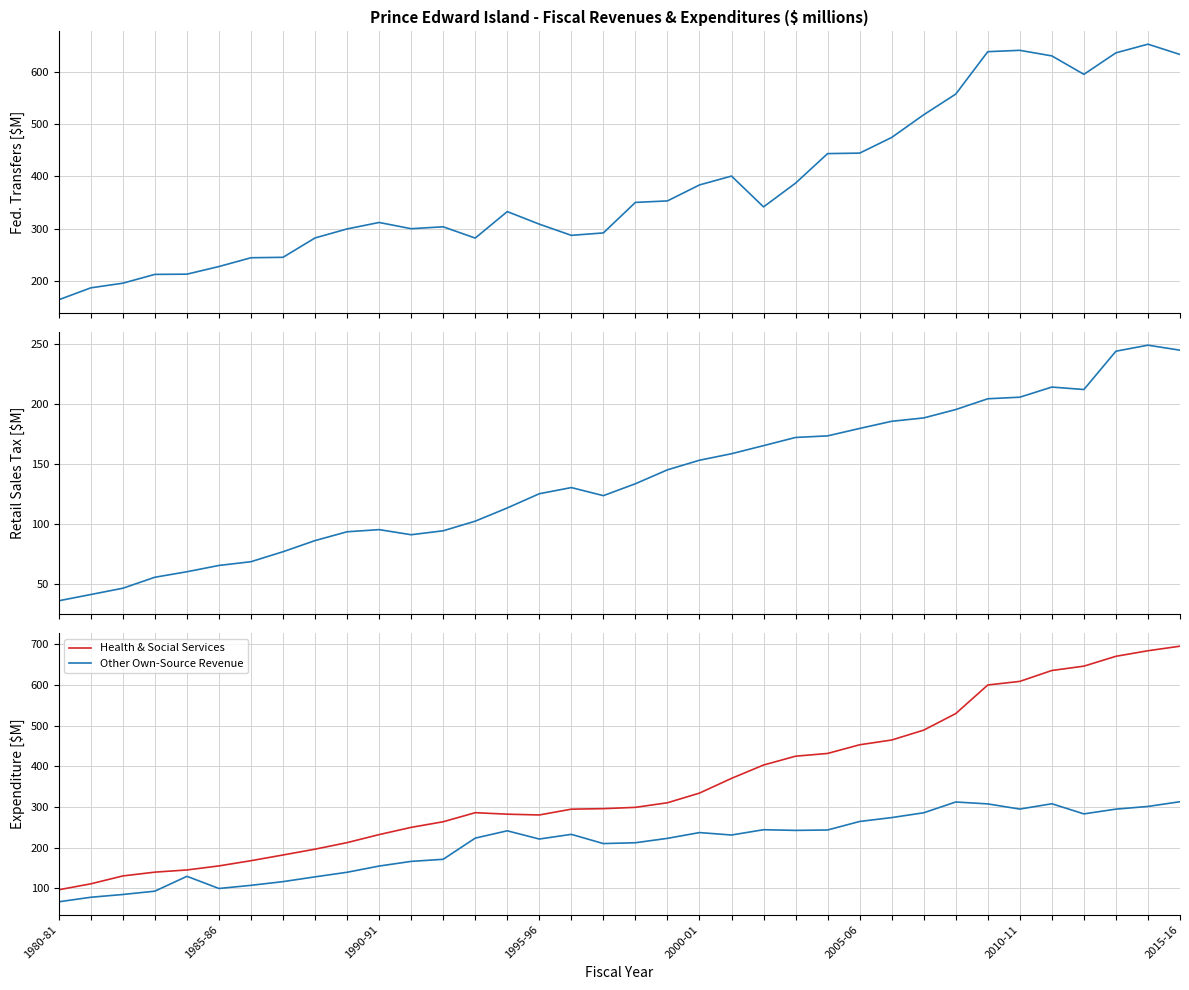

Reading right to left, what are all the values shown in this chart?

Federal Cash Transfers: 633.4	653.2	636.6	595.4	630.7	641.4	638.8	557.6	517.9	474.4	444.4	443.5	387.0	341.4	400.5	383.5	352.9	350.0	291.5	286.9	308.4	332.4	281.7	303.3	299.6	311.6	299.2	281.9	244.8	244.0	227.1	212.5	212.1	195.2	186.3	163.5
Retail Sales Tax: 244.9	249.1	244.1	212.1	214.1	205.7	204.4	195.4	188.4	185.6	179.6	173.4	172.1	165.2	158.5	153.0	145.0	133.4	123.5	130.2	125.0	113.2	102.1	94.1	90.8	95.1	93.3	85.9	76.6	68.3	65.2	59.9	55.3	46.1	40.9	35.6
Health & Social Services: 695.5	684.3	670.7	646.4	635.8	609.0	600.1	529.9	489.1	464.8	453.1	431.8	425.1	403.3	370.5	334.3	310.6	299.3	296.1	294.8	280.5	282.5	286.1	263.9	250.0	232.3	212.5	196.4	182.1	168.1	155.3	145.3	140.0	130.6	111.2	96.6
Other Own-Source Revenue: 313.2	301.5	294.9	283.2	308.1	295.0	307.7	312.4	285.9	274.1	264.5	243.6	242.6	244.3	231.2	237.2	223.0	212.3	210.2	232.9	221.4	241.6	223.6	171.5	166.4	154.9	139.7	128.4	116.6	107.5	99.8	129.7	93.2	85.0	78.2	67.1